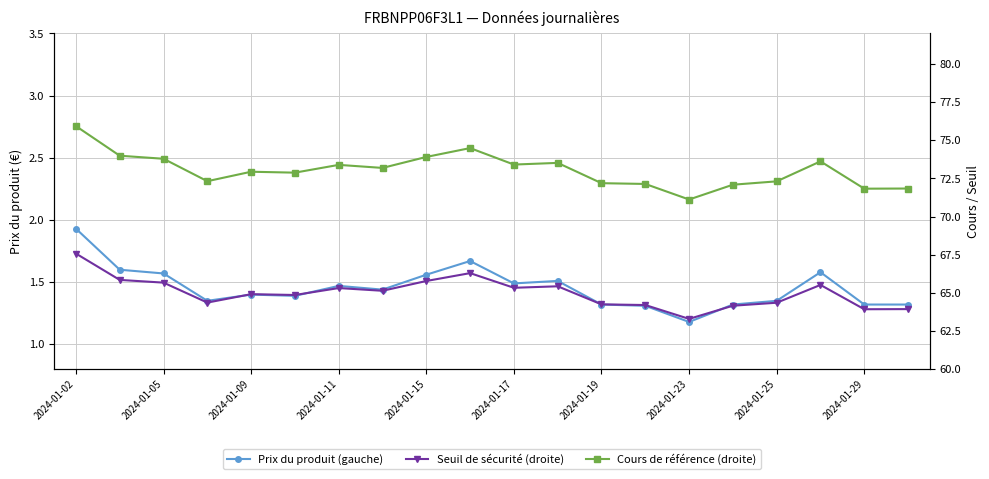

What is the average value of the Seuil de sécurité (droite) series?

65.0